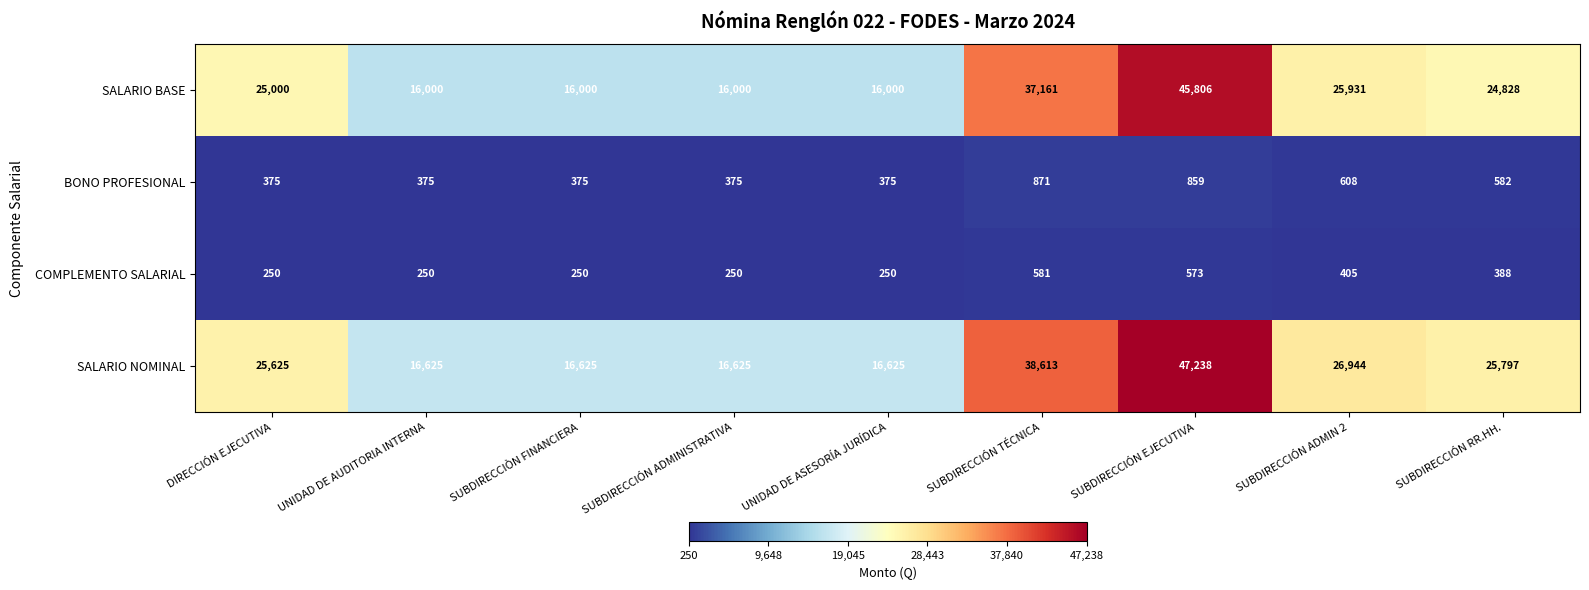

What is the difference between the maximum and second lowest values in the BONO PROFESIONAL series?

496